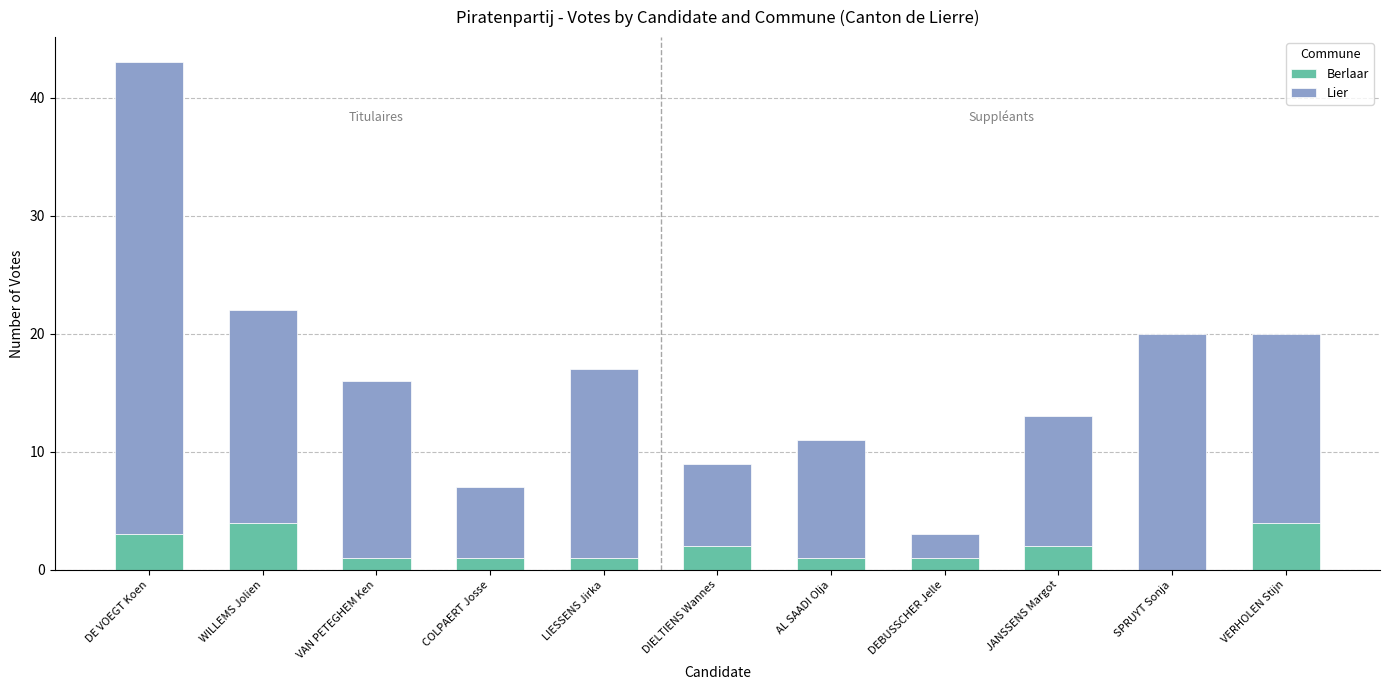

What is the sum of the Berlaar values at VAN PETEGHEM Ken and JANSSENS Margot?

3